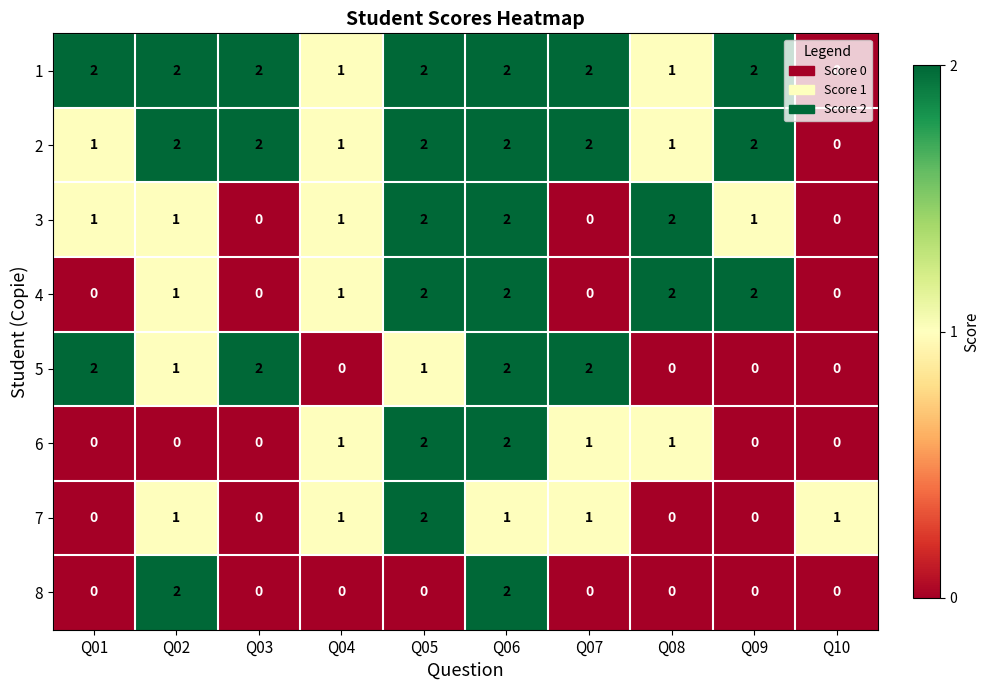

Which series changed the most between Q02 and Q04?

8